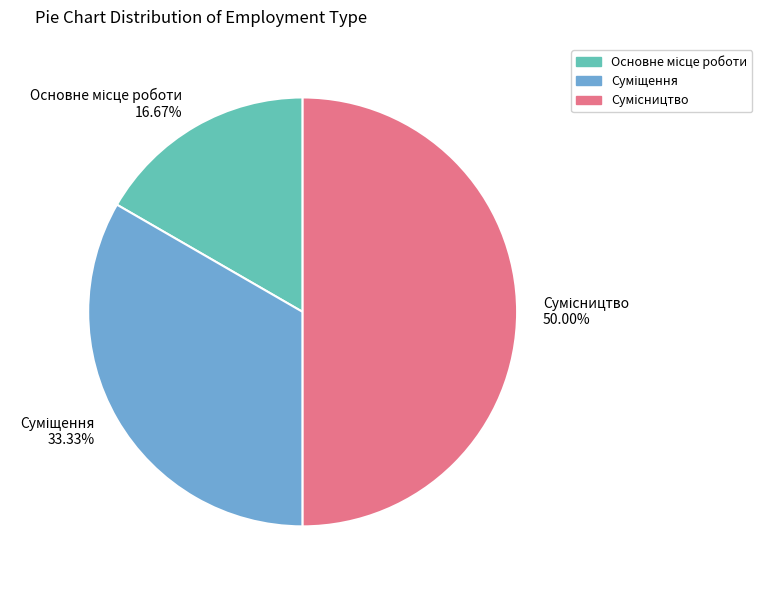

Rank the categories by value from highest to lowest.

Сумісництво, Суміщення, Основне місце роботи